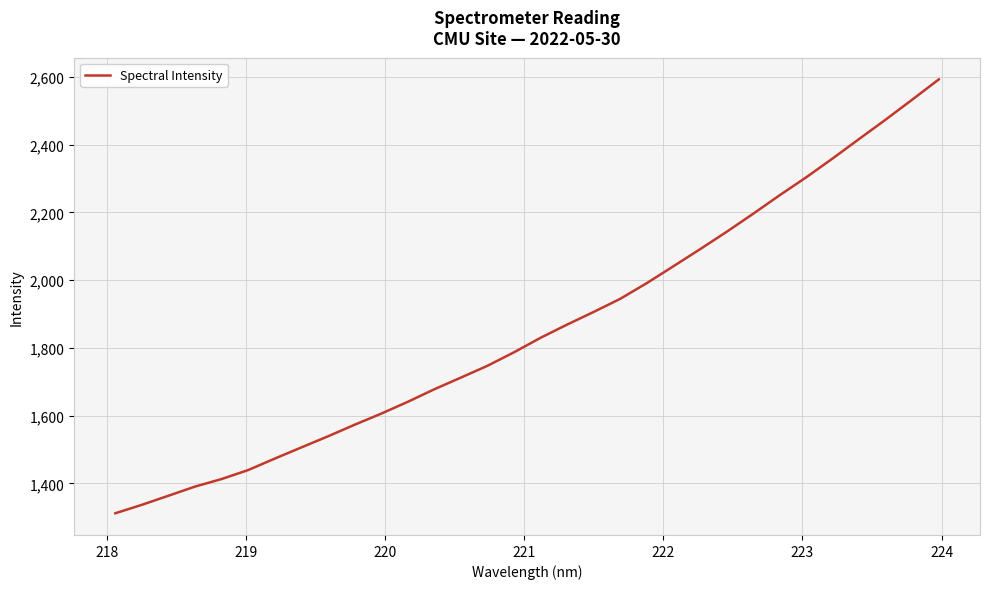

What is the minimum value shown in the chart?

1311.9